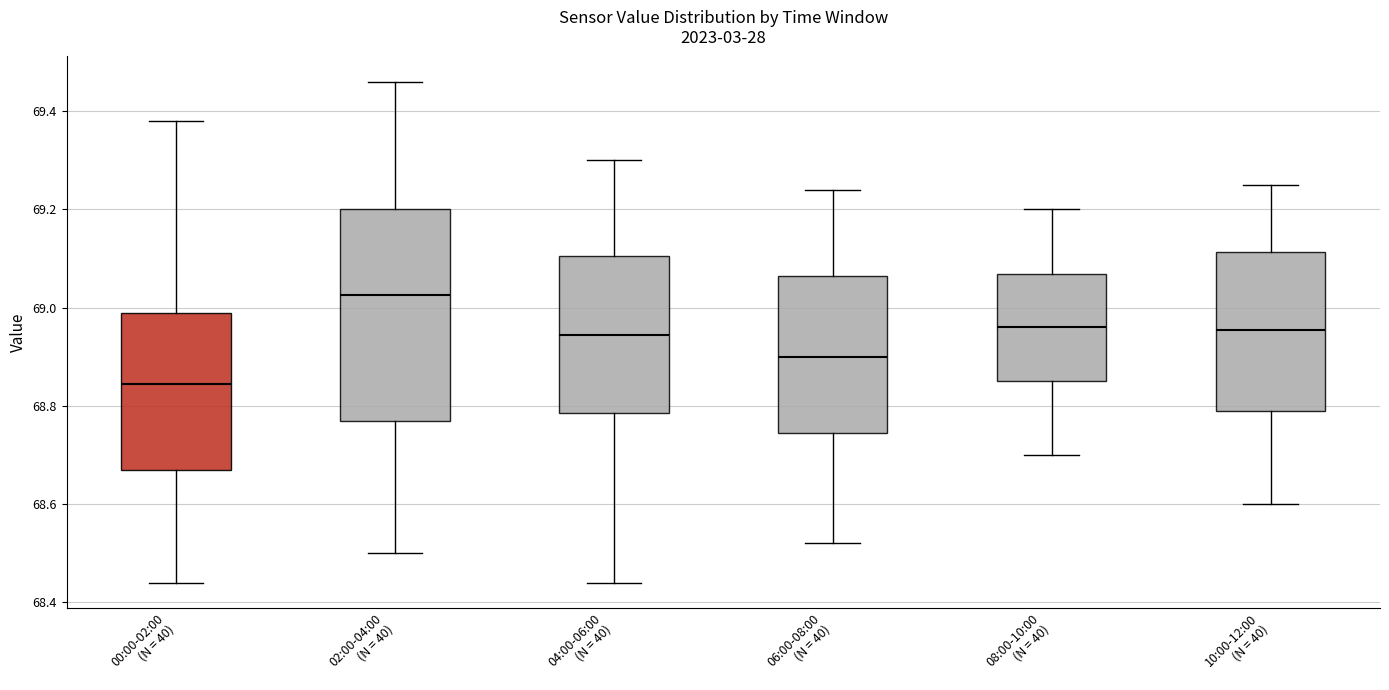

Reading left to right, read every box against the y-axis: the position of its median line, the range the box covers, and the ends of its whiskers. The values are not printed on the chart, so give them approximately, as read against the axis.

00:00-02:00 (N = 40): median 68.84, box 68.68 to 69.00, whiskers 68.44 to 69.38
02:00-04:00 (N = 40): median 69.02, box 68.78 to 69.20, whiskers 68.50 to 69.46
04:00-06:00 (N = 40): median 68.94, box 68.78 to 69.10, whiskers 68.44 to 69.30
06:00-08:00 (N = 40): median 68.90, box 68.74 to 69.06, whiskers 68.52 to 69.24
08:00-10:00 (N = 40): median 68.96, box 68.86 to 69.06, whiskers 68.70 to 69.20
10:00-12:00 (N = 40): median 68.96, box 68.80 to 69.12, whiskers 68.60 to 69.26